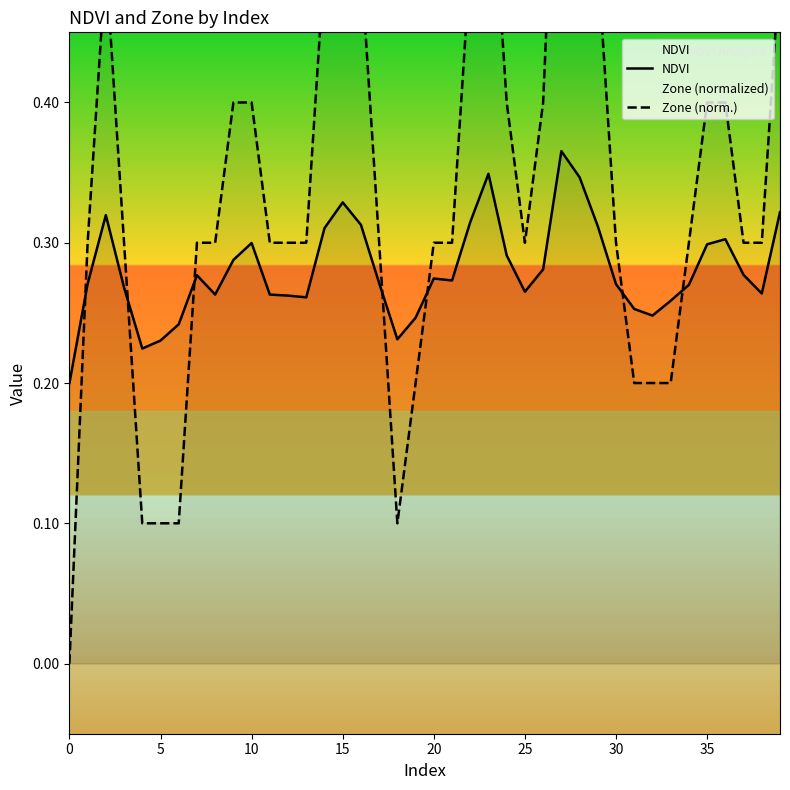

What is the greatest value displayed?

0.7